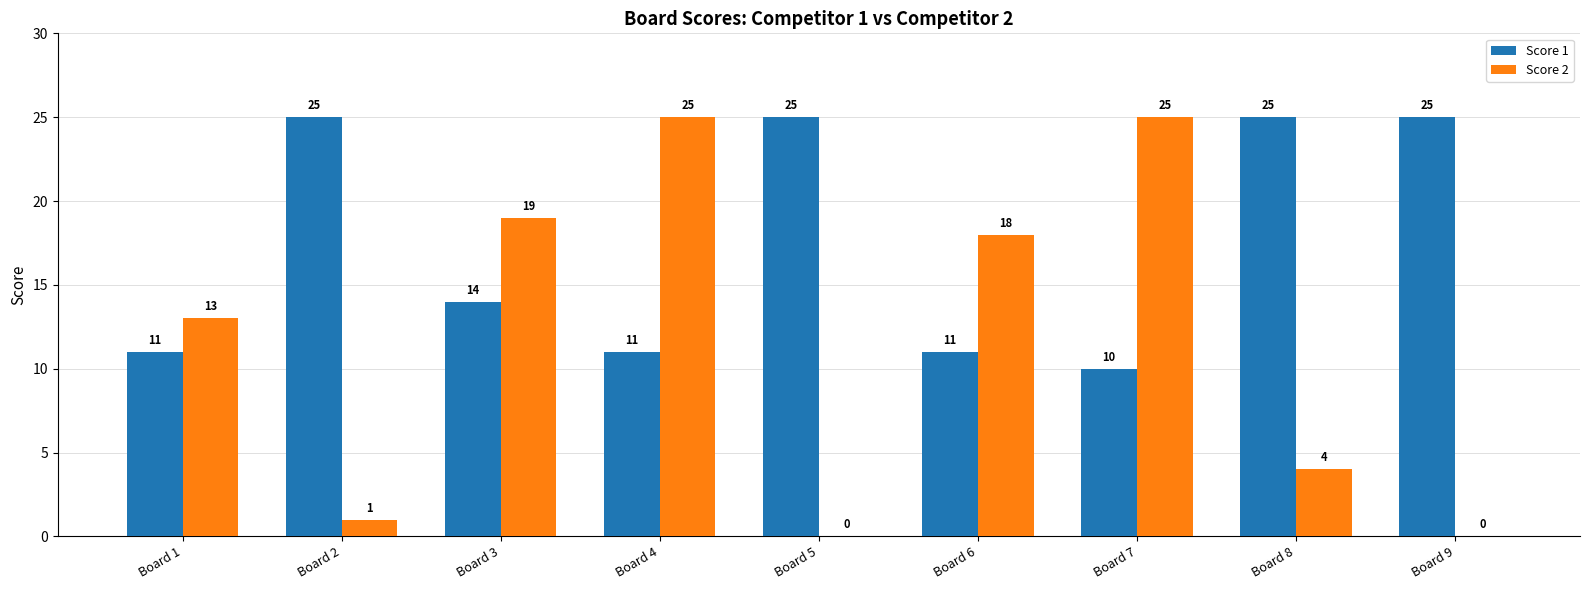

Which series changed the most between Board 4 and Board 5?

Score 2